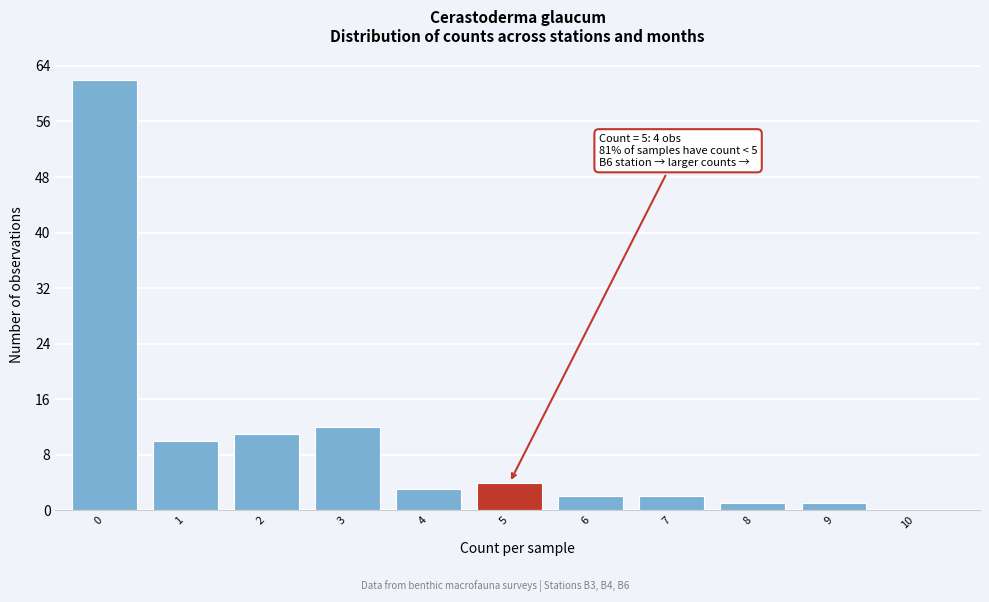

Reading right to left, what are all the values shown in this chart?

10=0	9=1	8=1	7=2	6=2	5=4	4=3	3=12	2=11	1=10	0=62